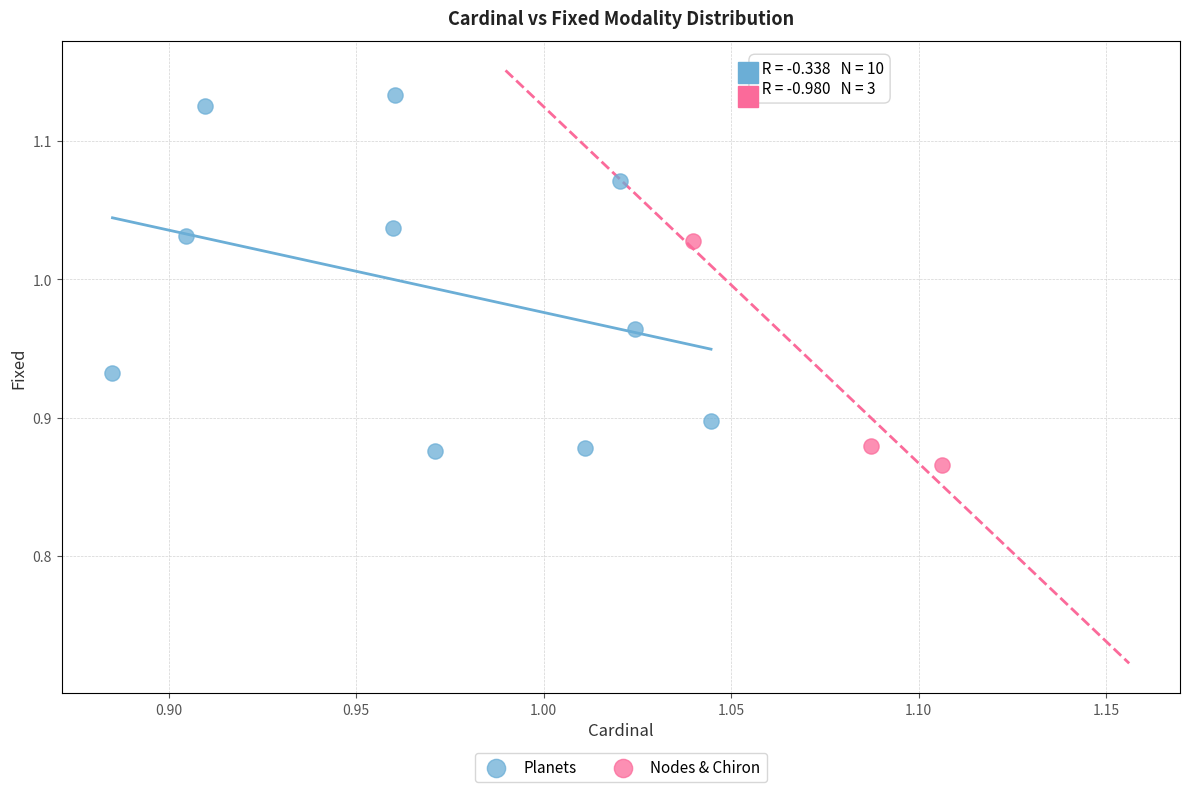

Which series has the largest Y range (max minus min)?

Planets